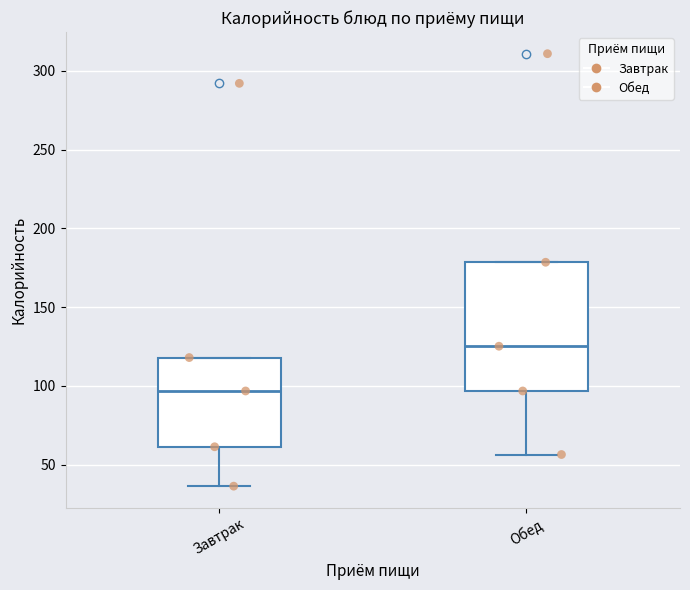

Which box is the tallest, from its lower edge to its upper edge?

Обед